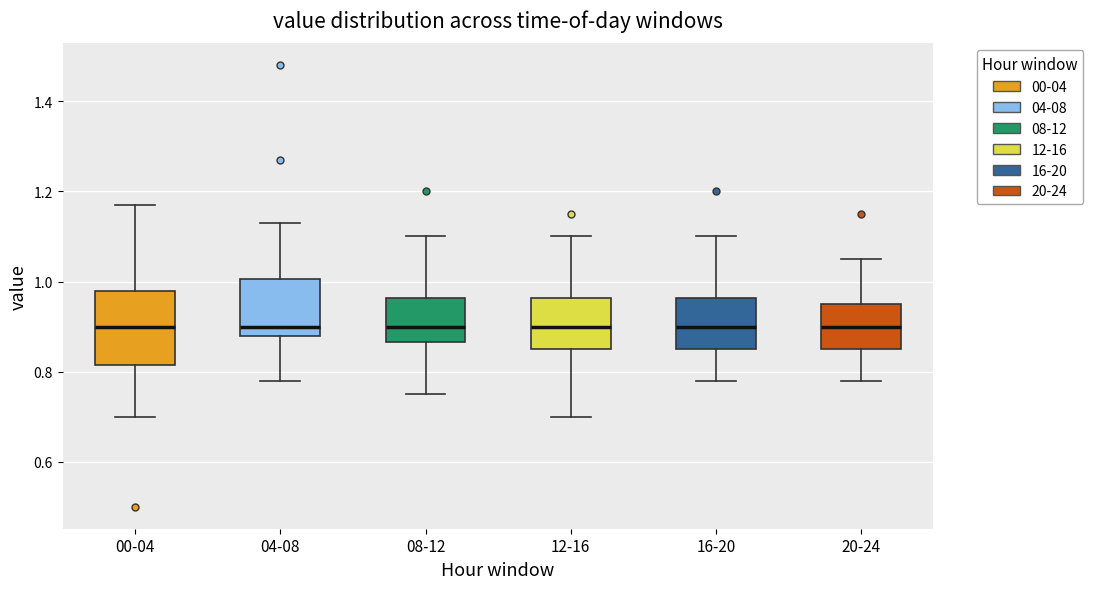

Which box is the tallest, from its lower edge to its upper edge?

00-04